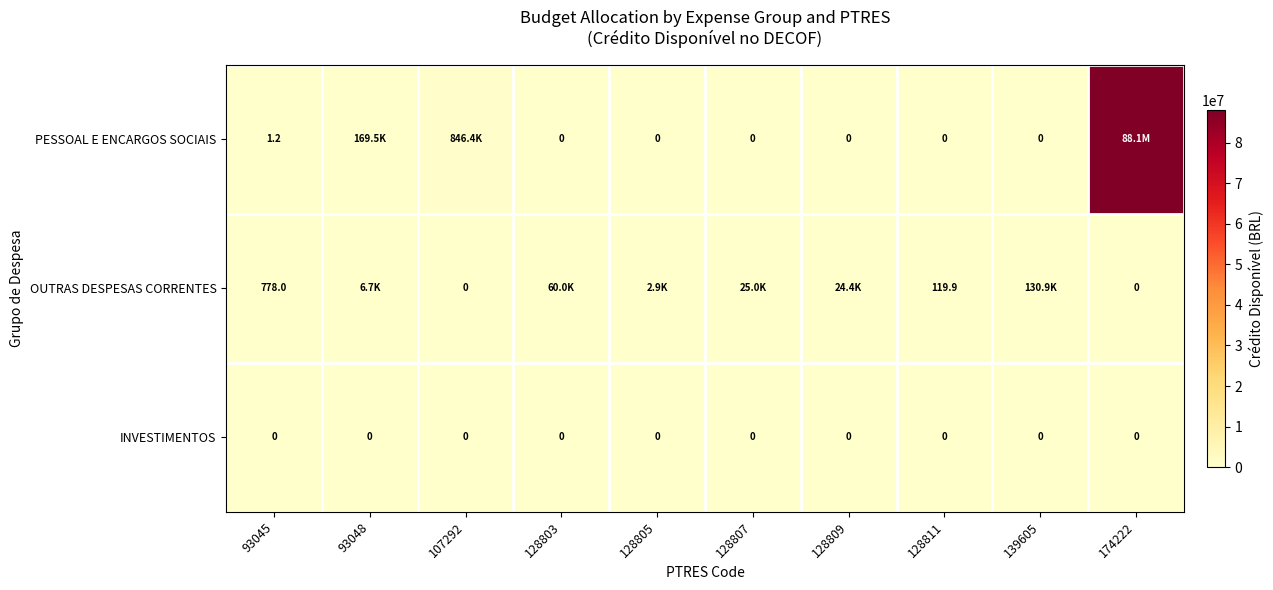

At which category is the sum across all series the highest?

174222